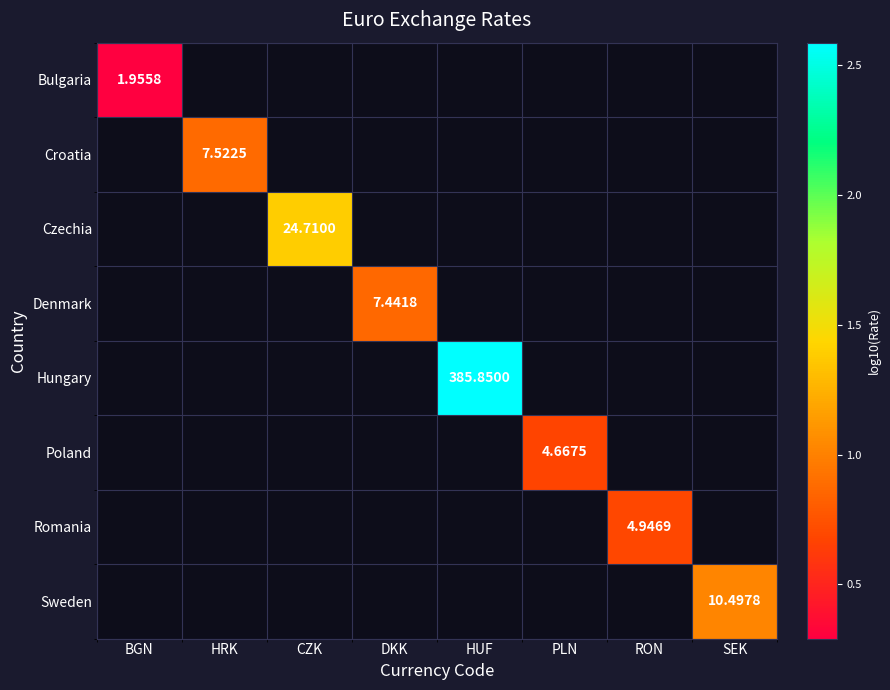

Is the value of Denmark at CZK greater than the value of Czechia at HRK?

No